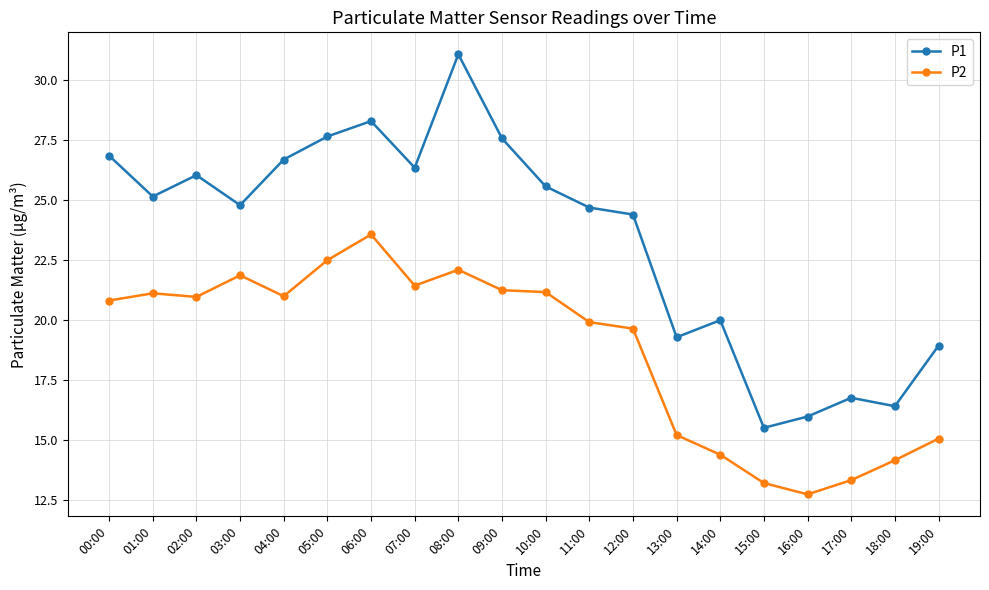

Is the value of P1 at 18:00 greater than the value of P2 at 11:00?

No